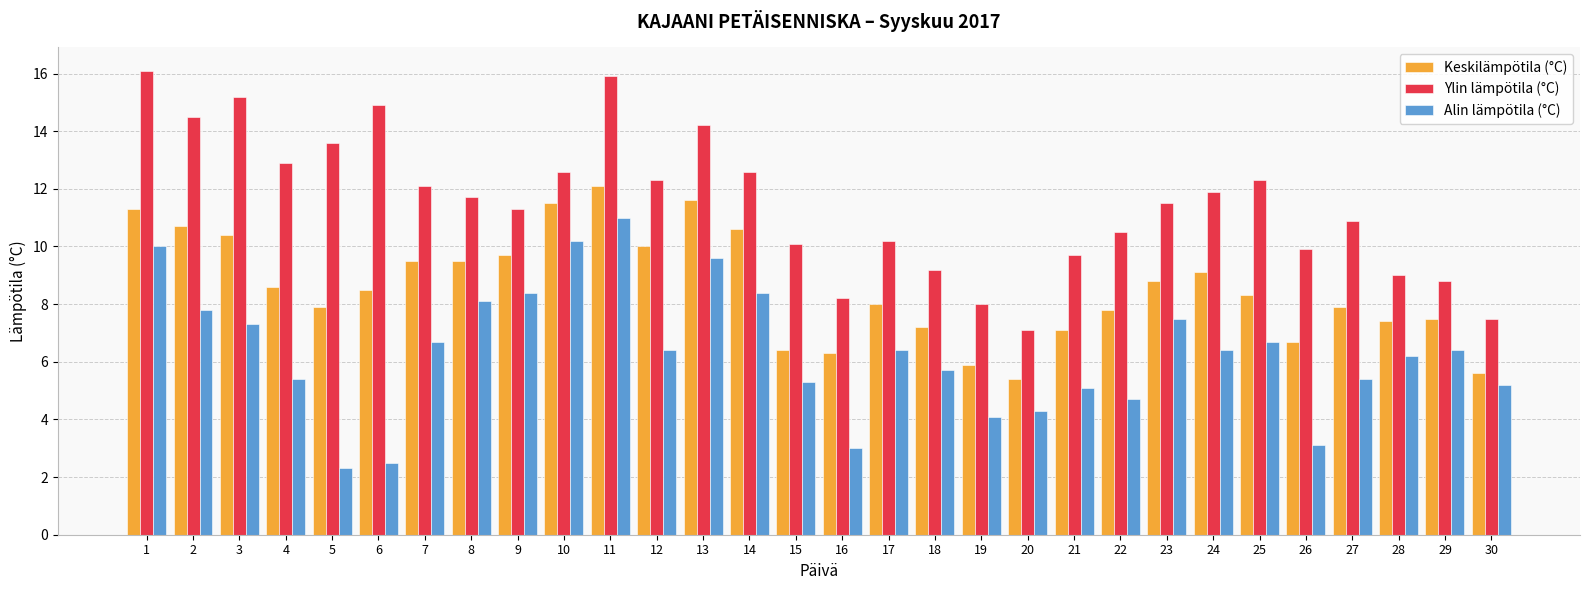

How many data points does each series have?

30